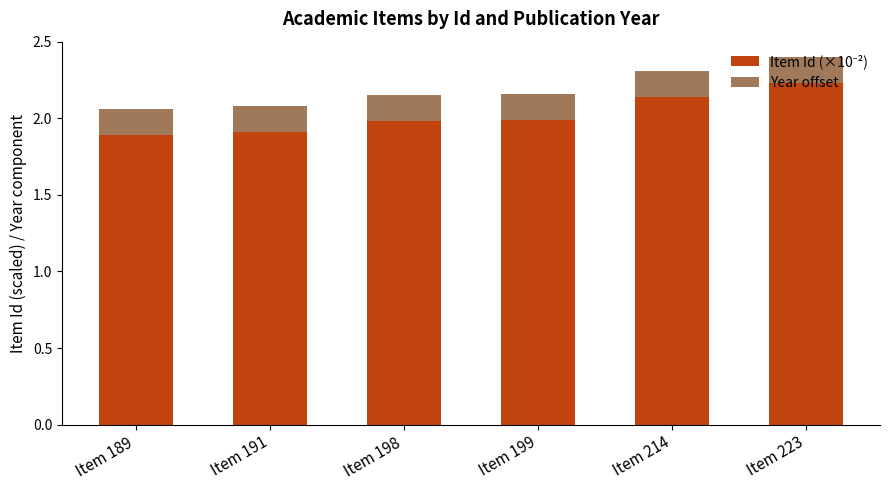

What is the total value across all series at Item 214?

2.3